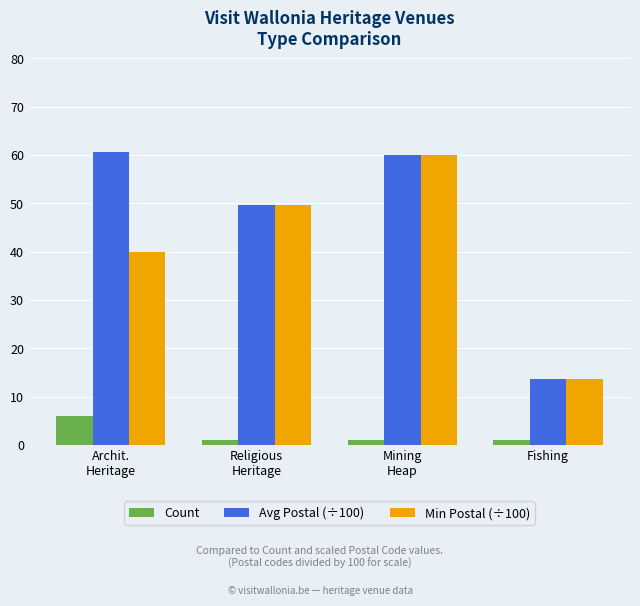

Is it true that Avg Postal (÷100) equals 78.3 at Mining
Heap?

False